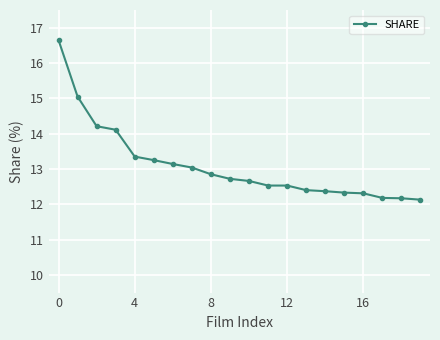

What is the value of the 12th point from the left?

12.5